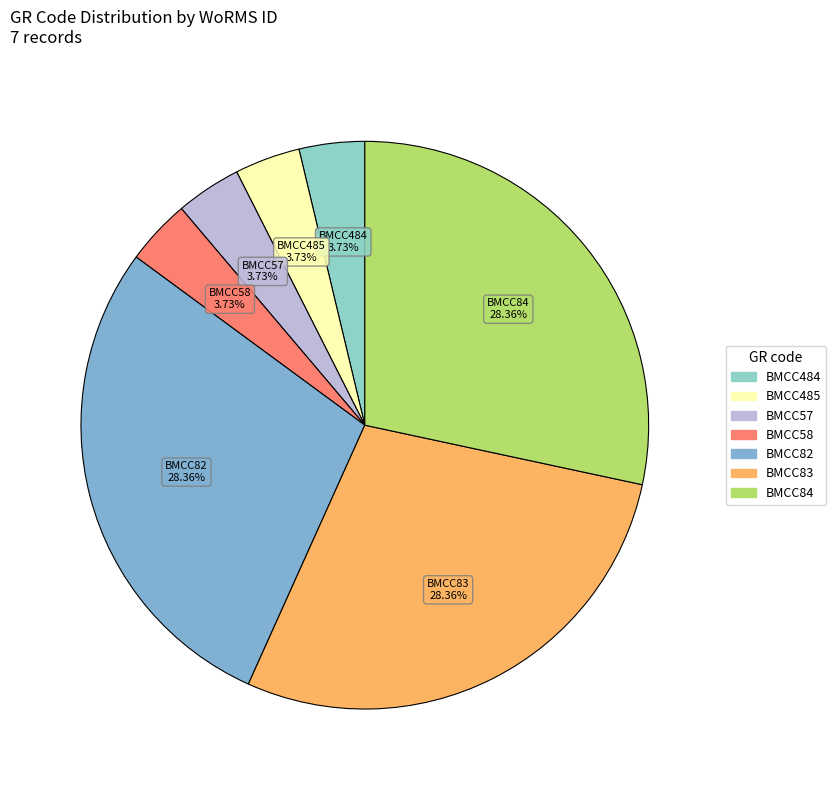

Is it true that BMCC485 is 4% of the pie?

True